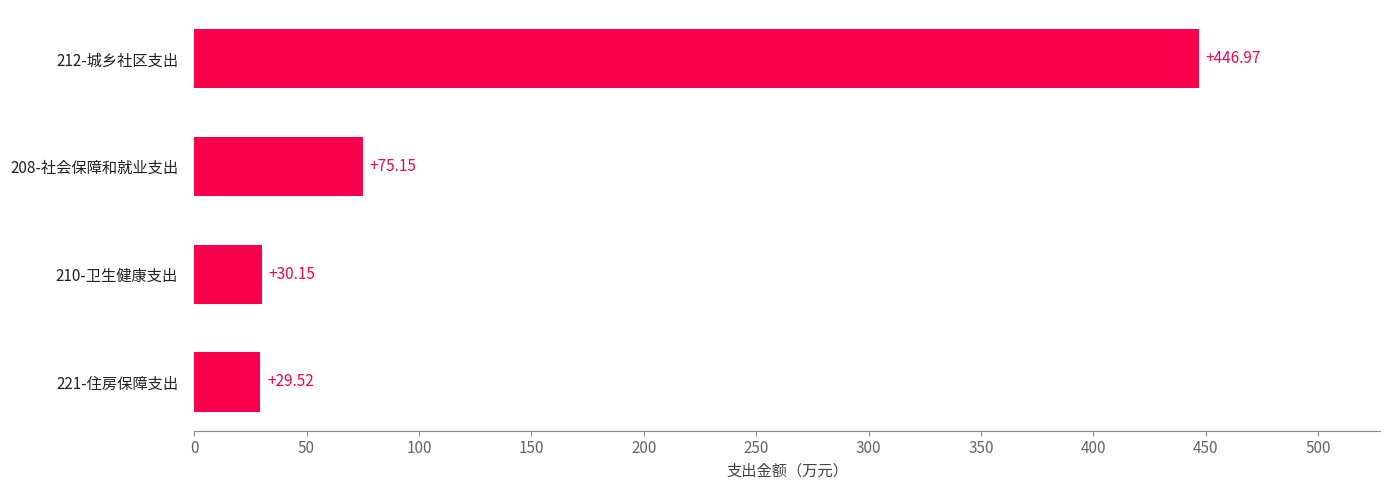

What is the sum of all values?

581.8